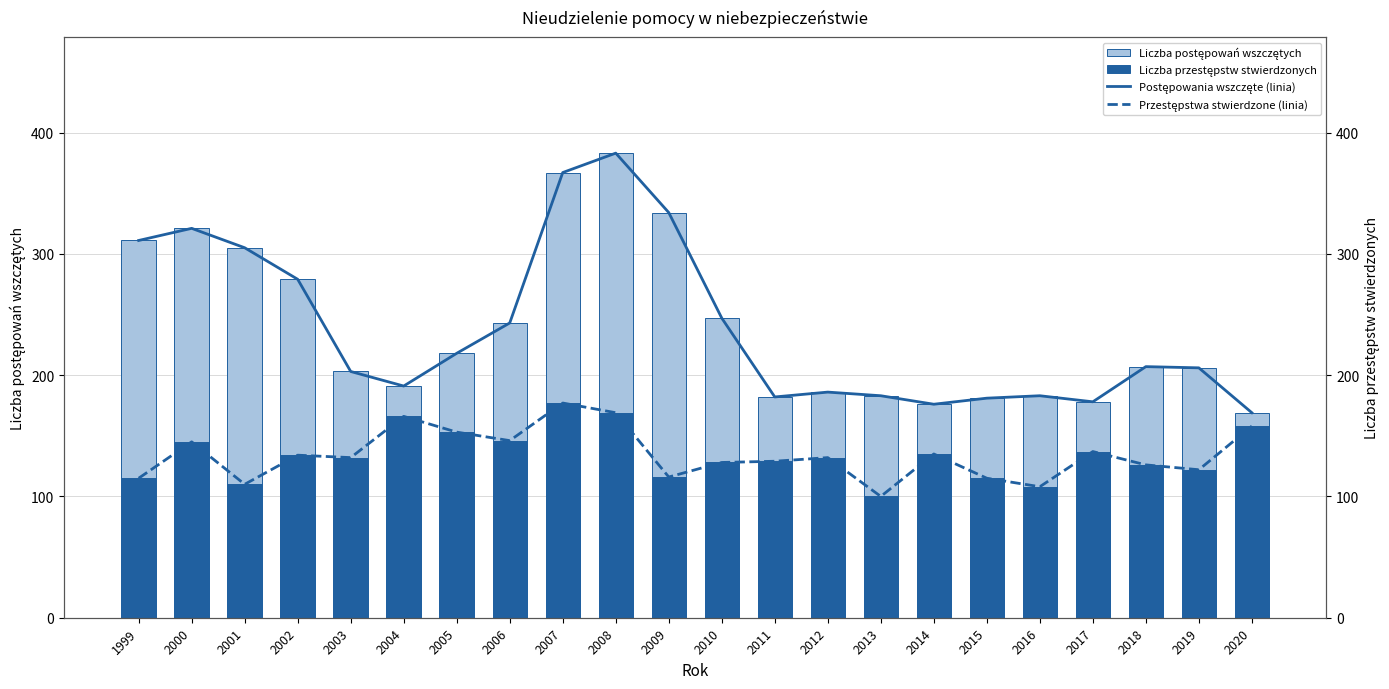

Are the bars horizontal?

No